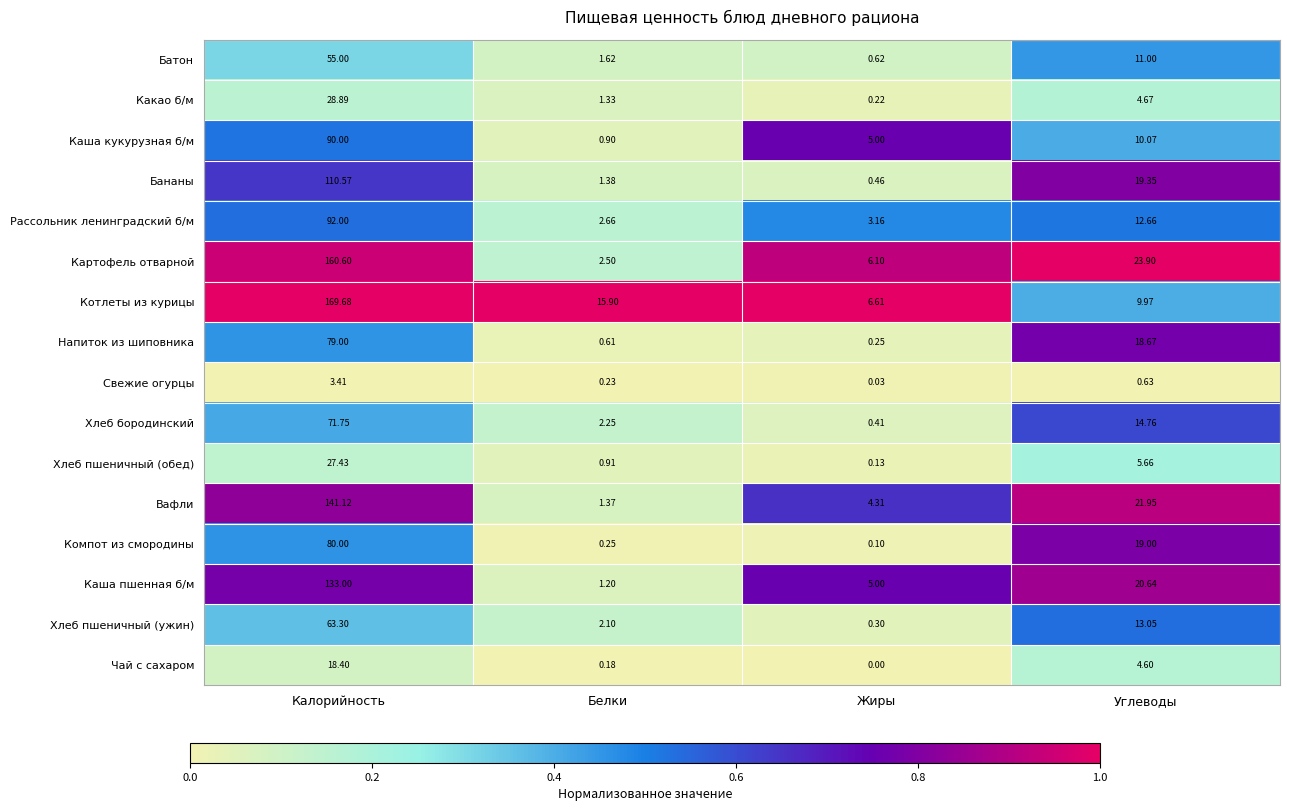

Rank the series at Углеводы from lowest to highest value.

Свежие огурцы, Чай с сахаром, Какао б/м, Хлеб пшеничный (обед), Котлеты из курицы, Каша кукурузная б/м, Батон, Рассольник ленинградский б/м, Хлеб пшеничный (ужин), Хлеб бородинский, Напиток из шиповника, Компот из смородины, Бананы, Каша пшенная б/м, Вафли, Картофель отварной